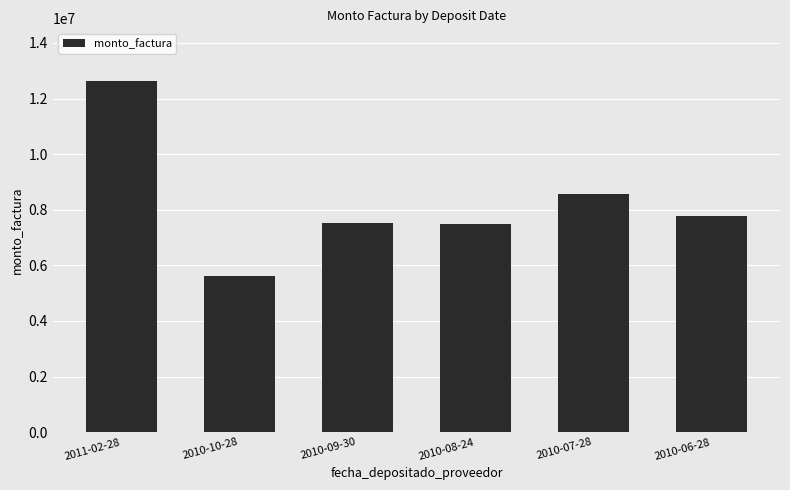

Is it true that the value at 2010-10-28 is 3500487?

False